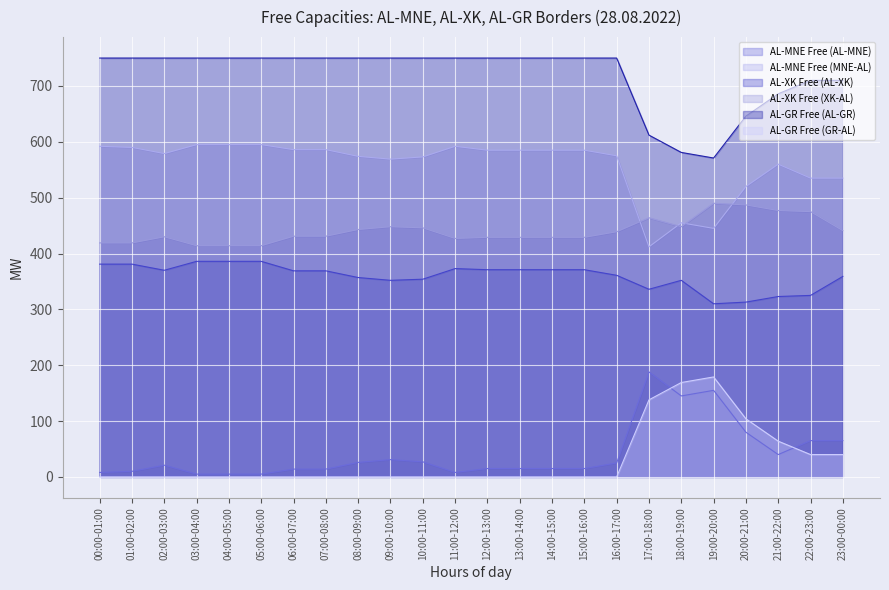

What value does the AL-XK Free (AL-XK) series have at 20:00-21:00, to the nearest 5?

315